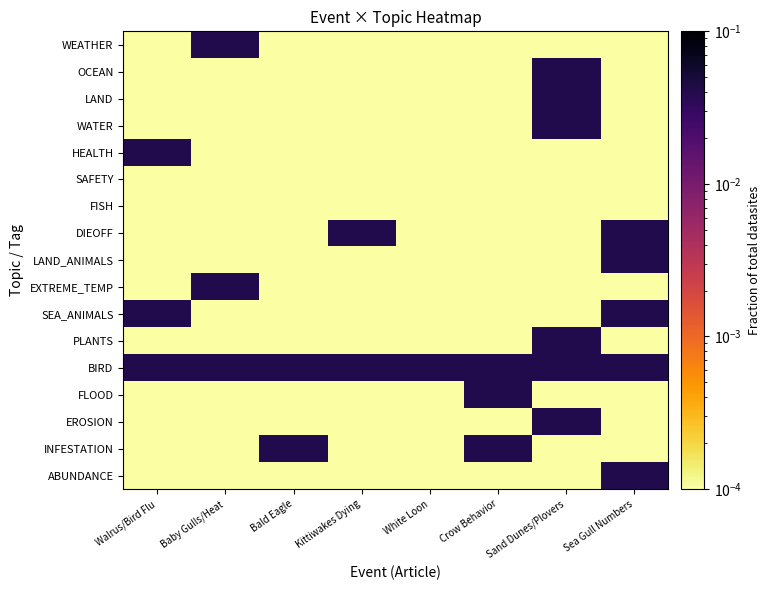

Which has a higher value, Sand Dunes/Plovers or Walrus/Bird Flu?

Sand Dunes/Plovers